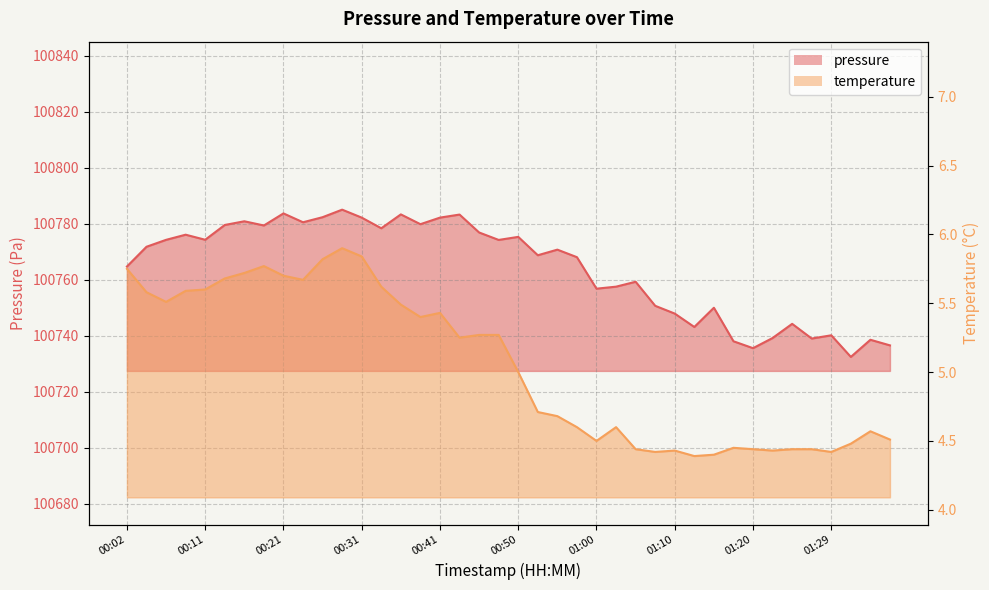

What is the difference between the maximum and minimum values in the pressure series?

52.6